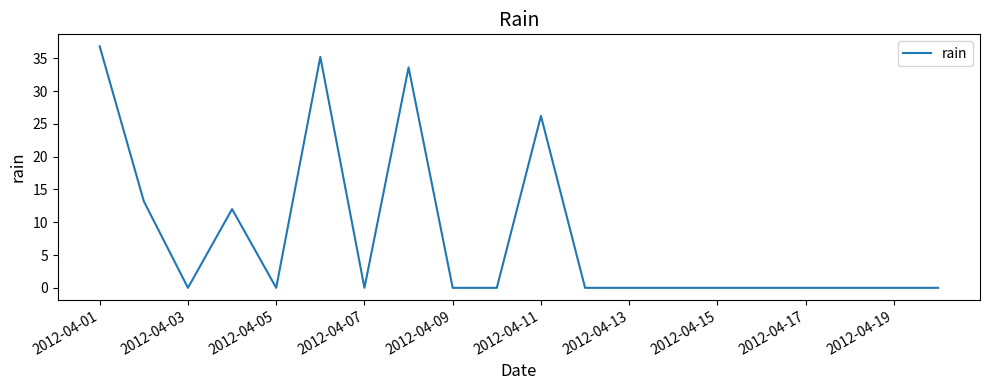

What is the difference between the maximum and minimum values?

36.8